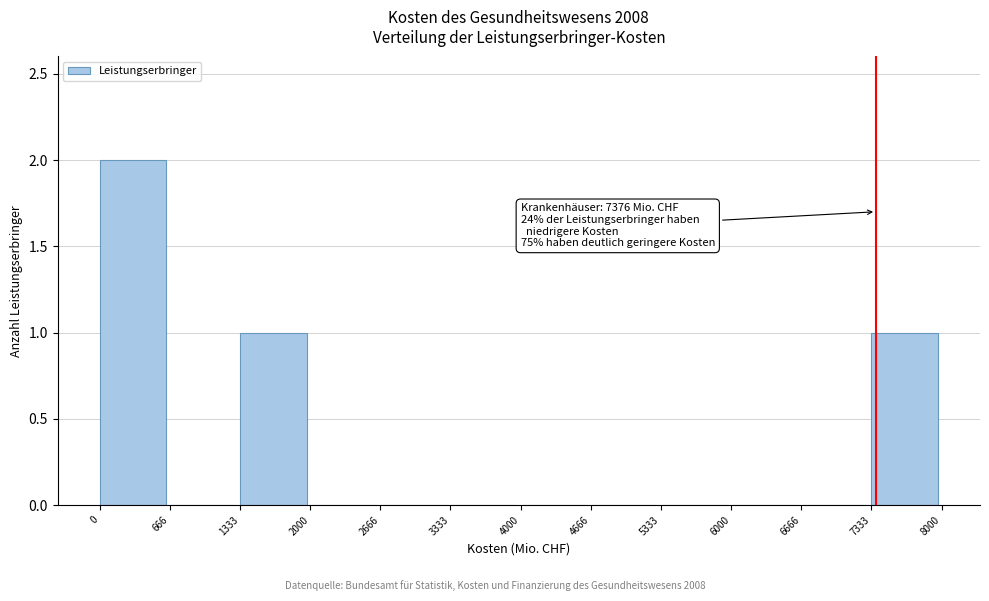

Which range on the x-axis has the tallest bar?

0 to 666